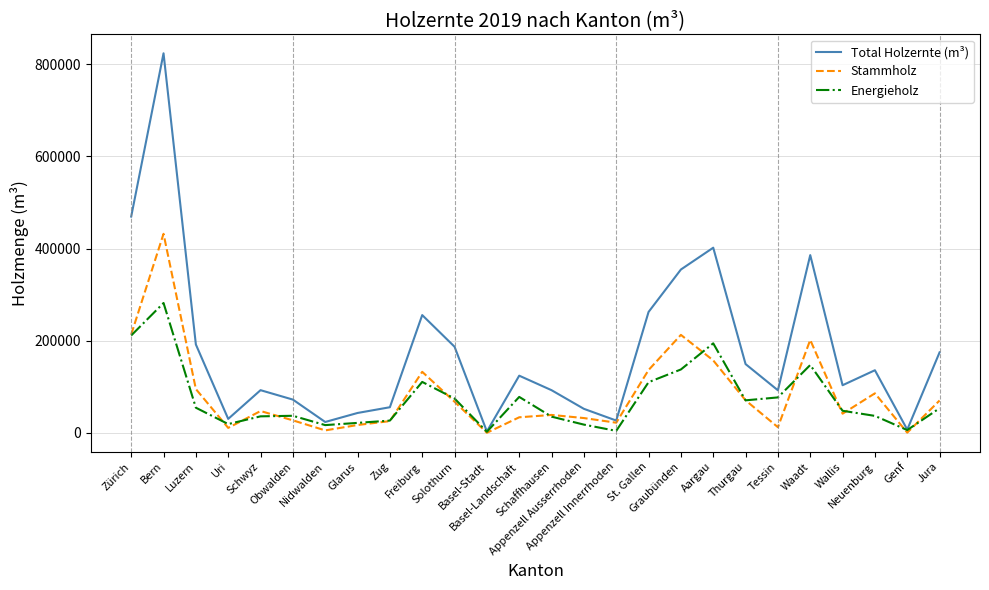

How many distinct data groups are displayed?

3